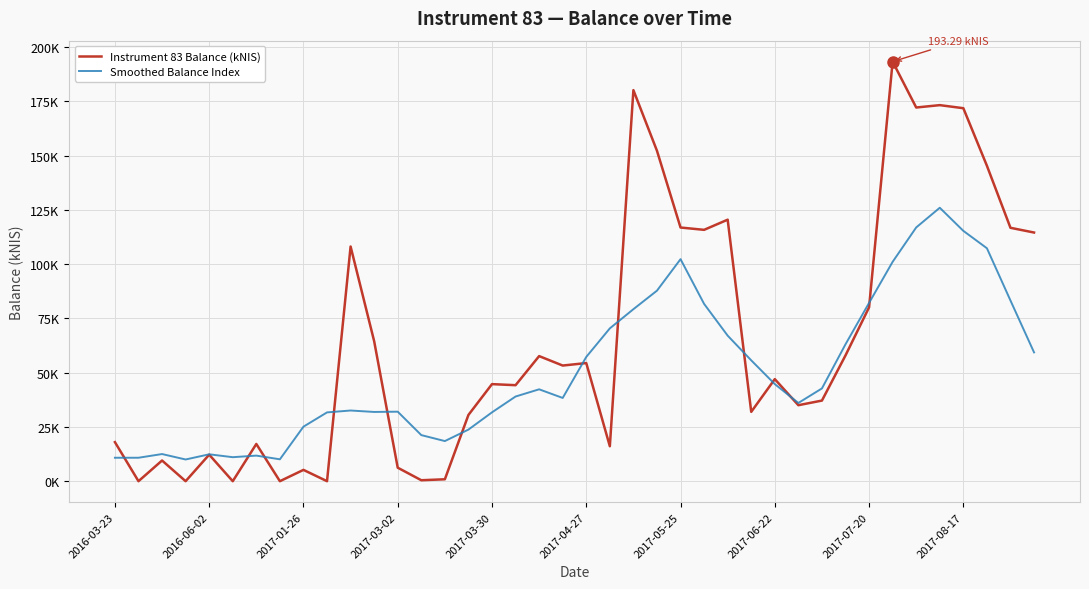

Is this an area chart (filled region under the line)?

No